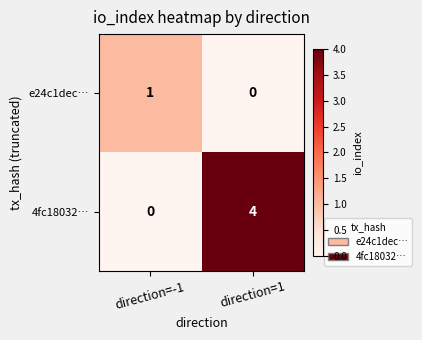

At which label is e24c1dec… closest to 0?

direction=1